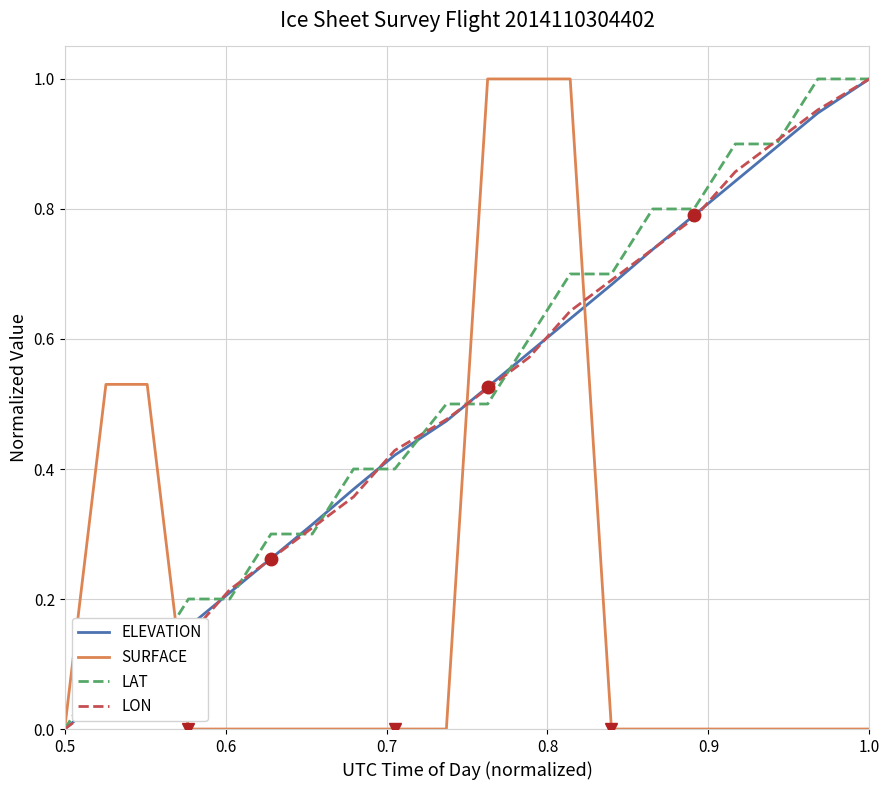

The LAT series shows -0.3 at 0.5. True or false?

False